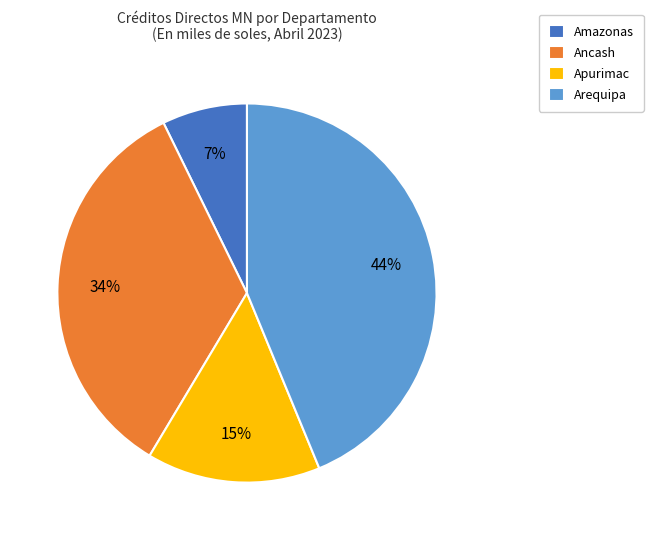

How many segments does this pie chart have?

4